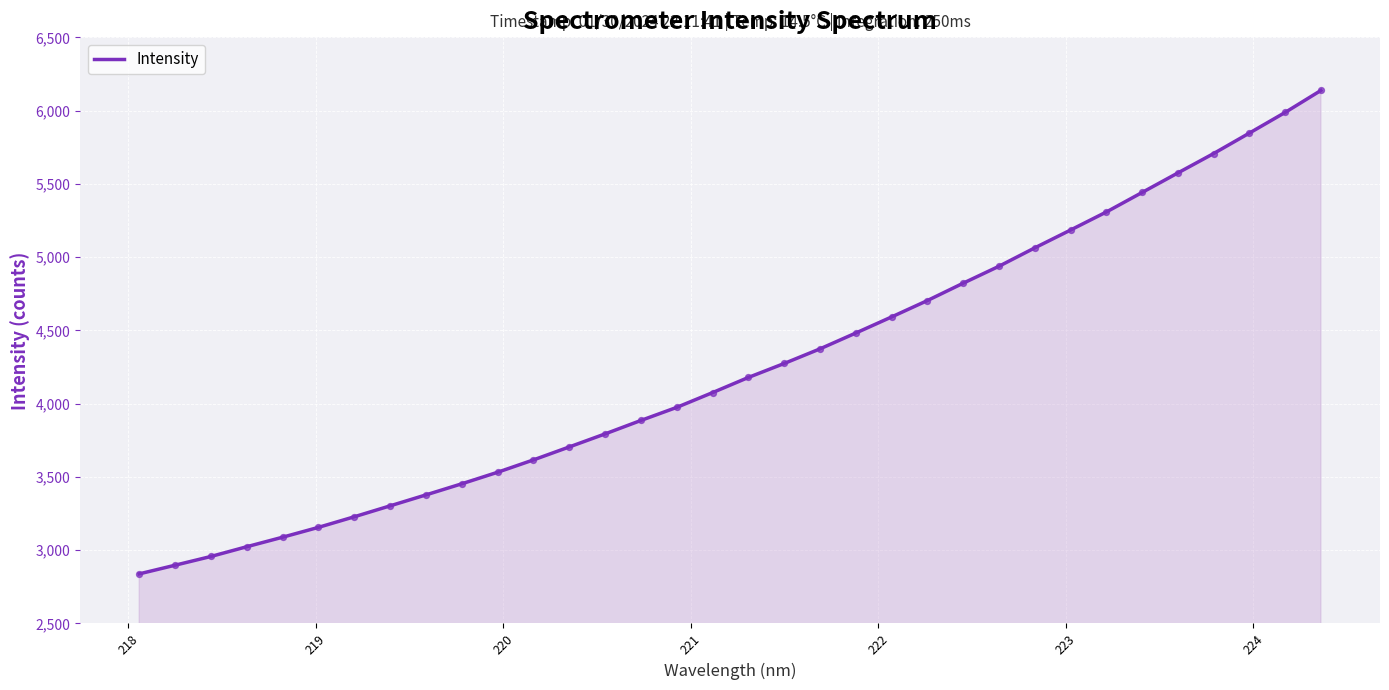

What is the difference between the maximum and minimum values?

3299.3